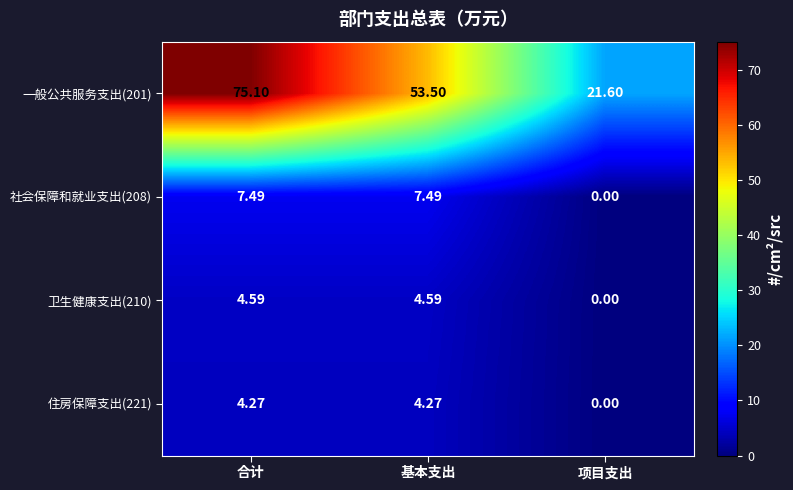

How many series are shown in this chart?

4